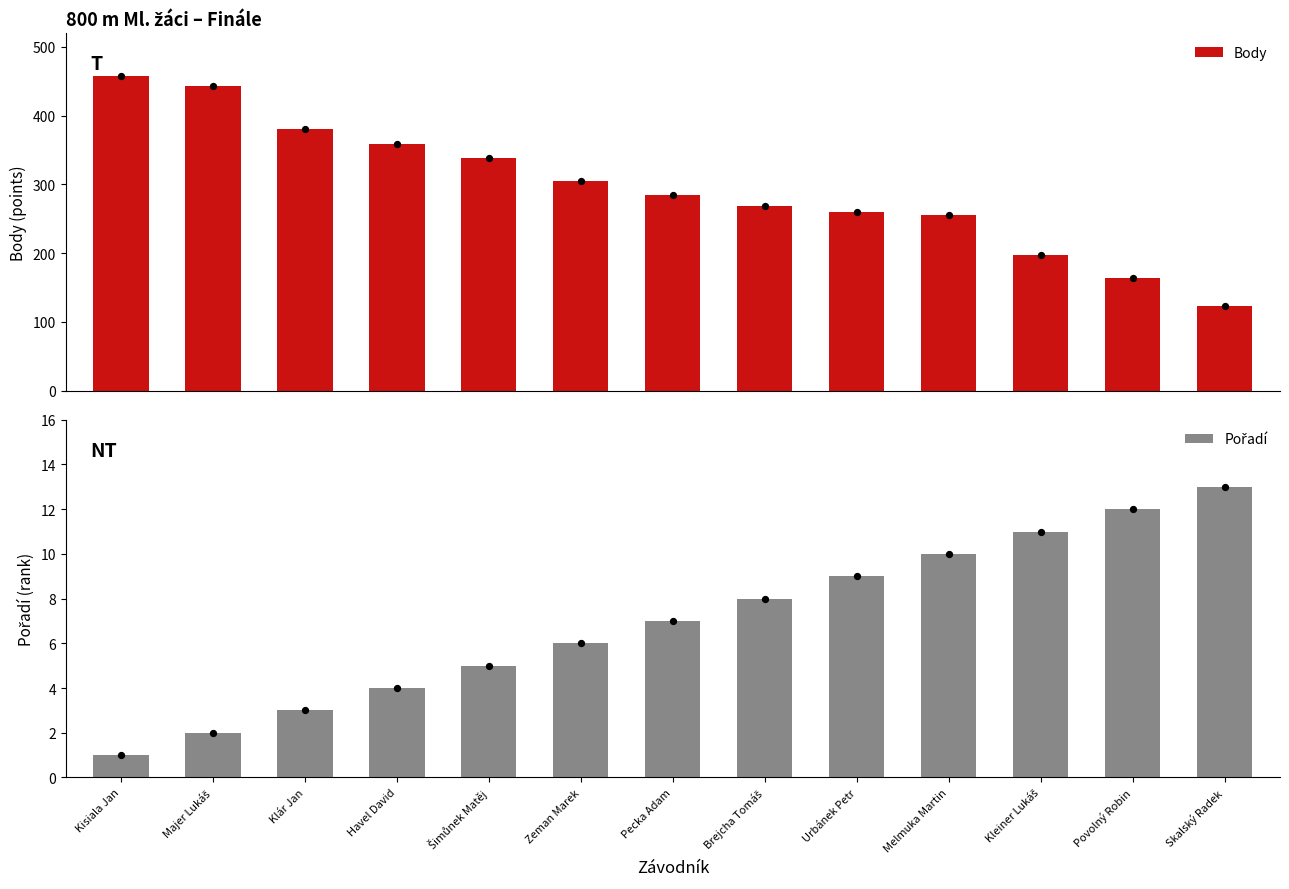

At which category is the sum across all series the highest?

Kisiala Jan